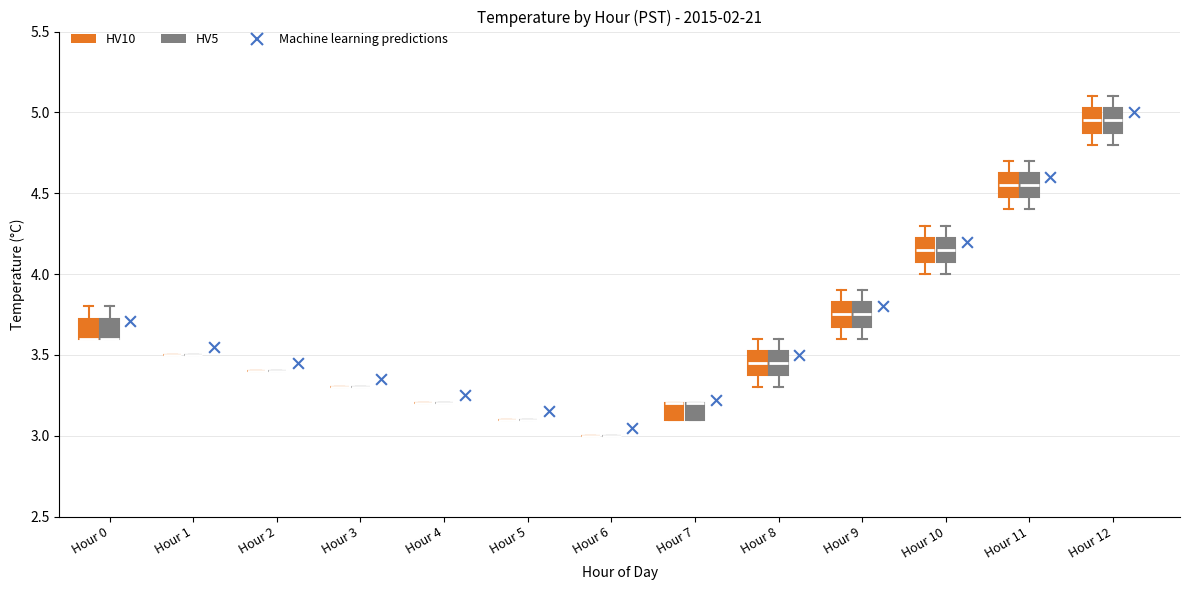

Where is the lower edge of the box for Hour 8 (HV10) on the y-axis? The values are not printed on the chart, so give them approximately, as read against the axis.

3.40